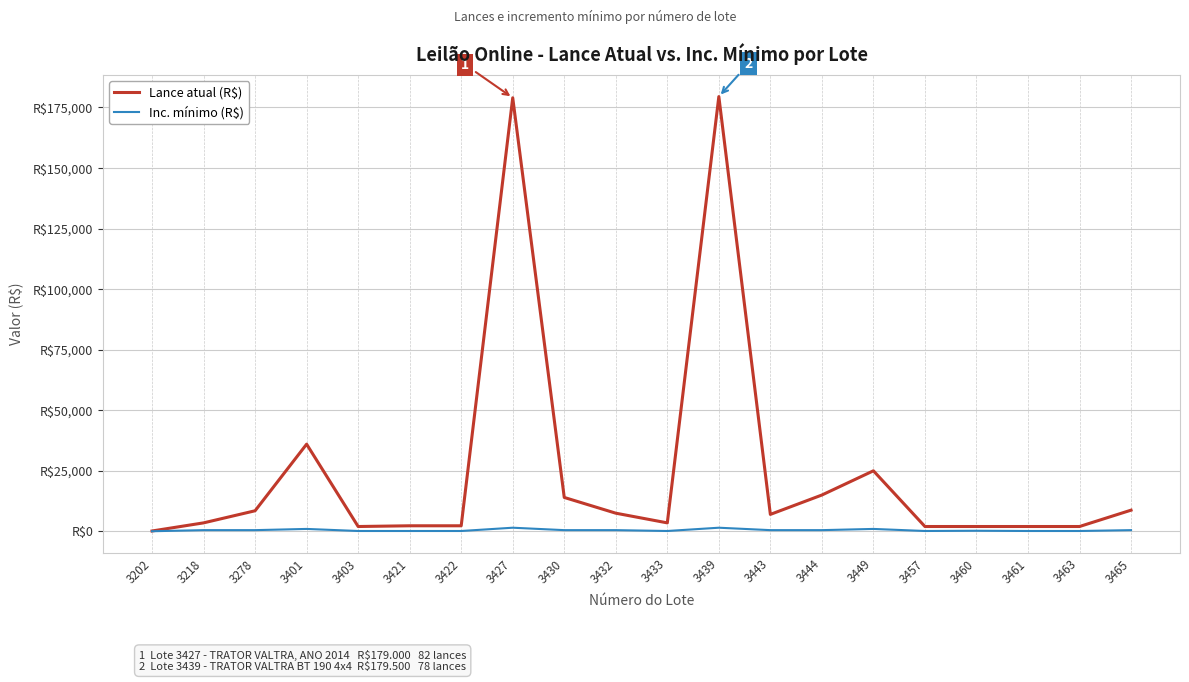

List the labels in order of Lance atual (R$) value, smallest first.

3202, 3403, 3457, 3460, 3461, 3463, 3421, 3422, 3218, 3433, 3443, 3432, 3278, 3465, 3430, 3444, 3449, 3401, 3427, 3439